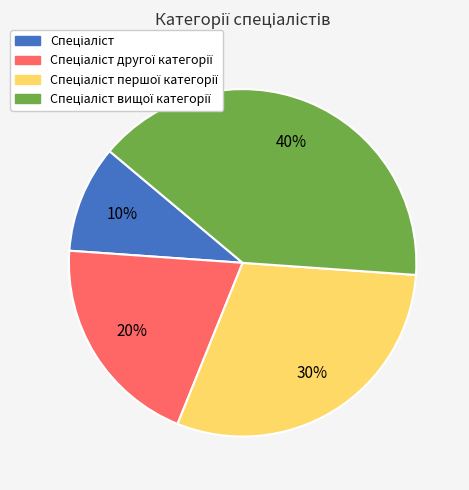

To the nearest percent, what is the difference between the largest and smallest slice percentages?

30%